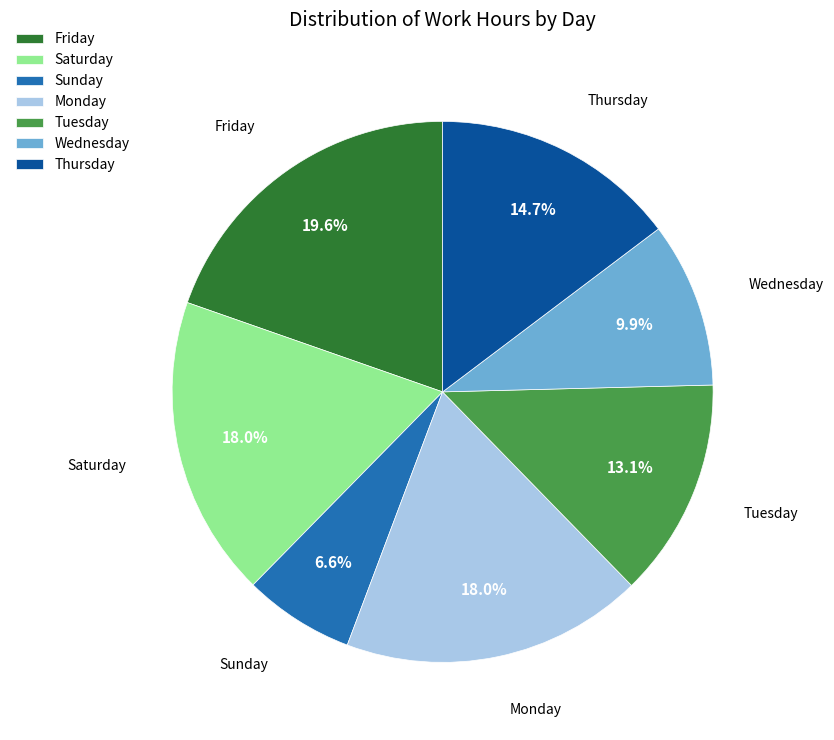

Is there any slice that represents more than half of the pie?

No